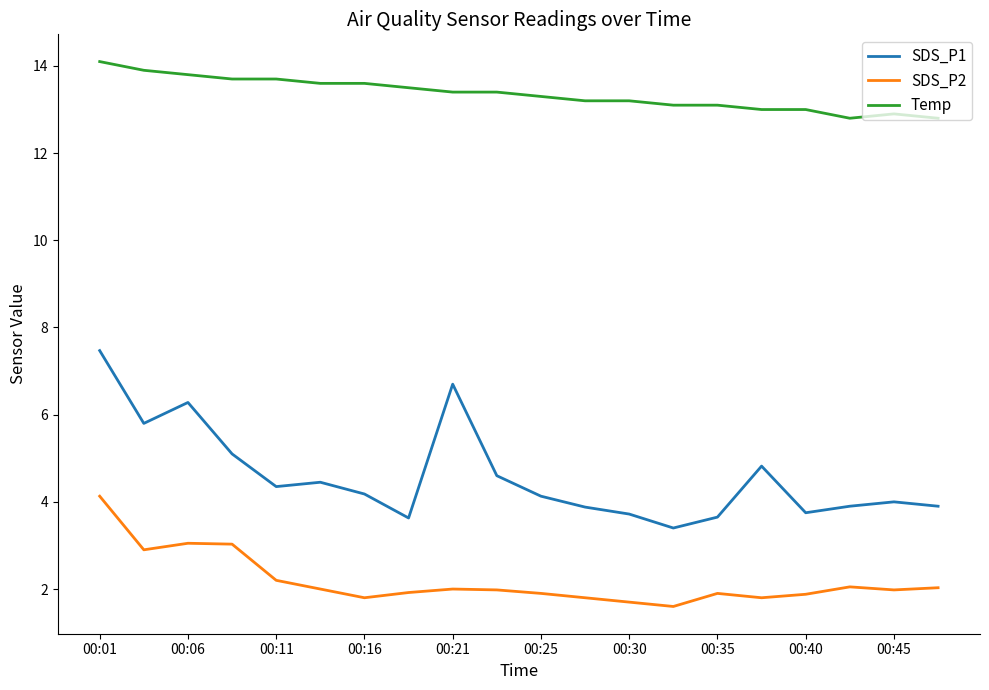

True or false: SDS_P2 has more than 0 interior local peaks.

True